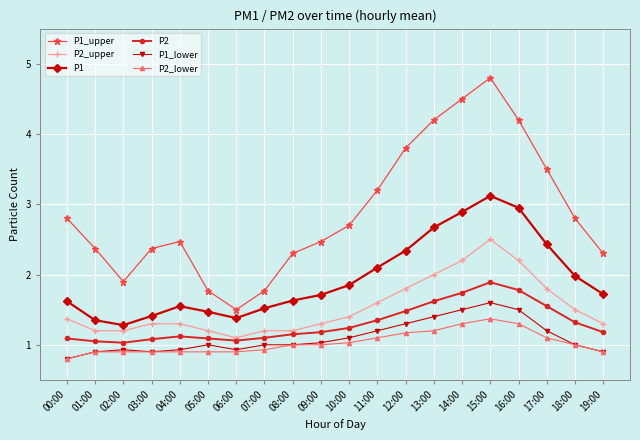

What is the label of the 1st point from the right?

19:00